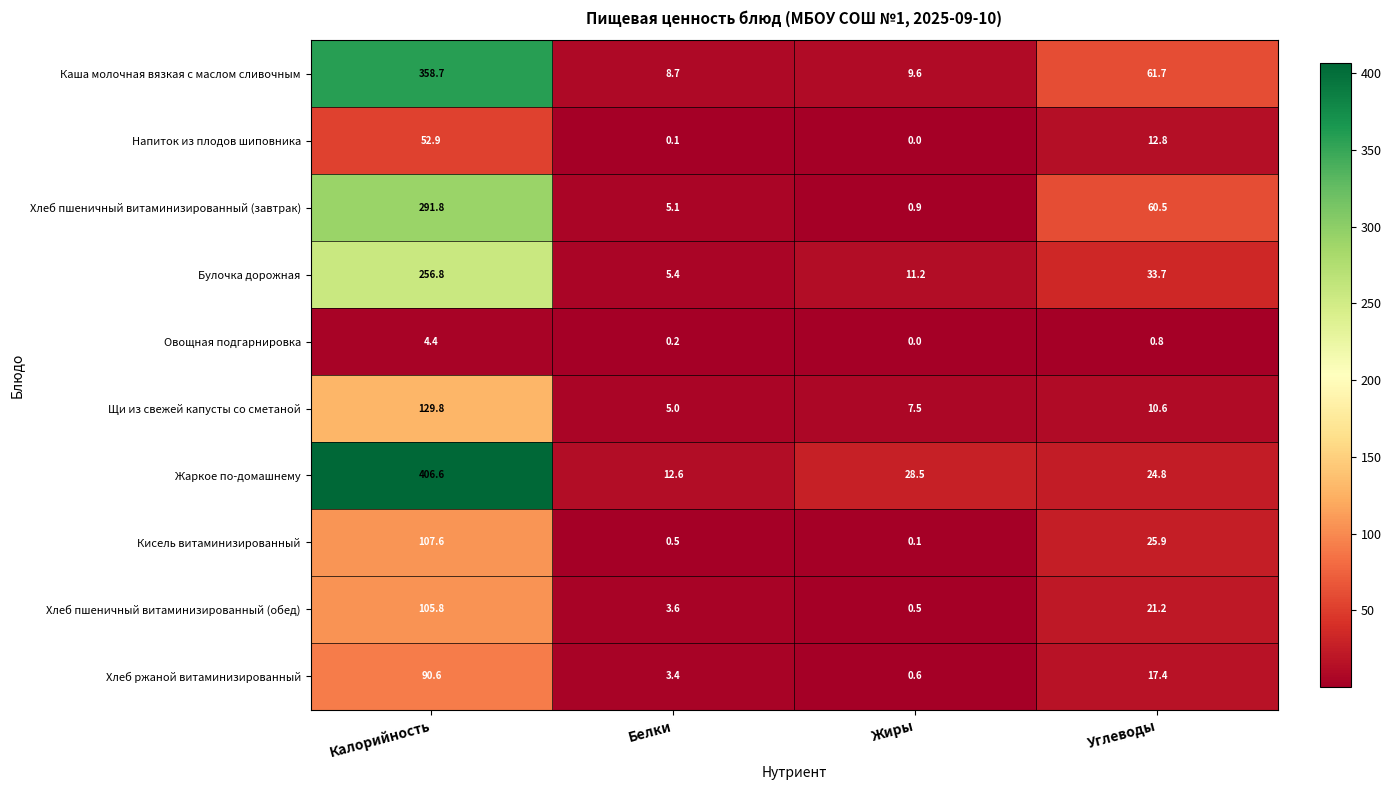

Which series has the largest total across all categories?

Жаркое по-домашнему